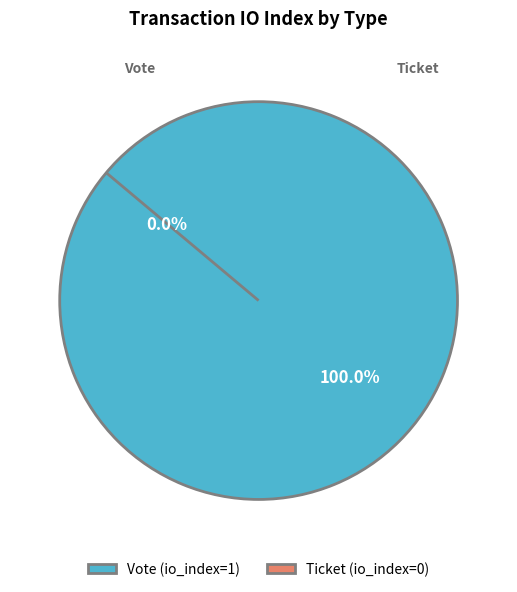

To the nearest percent, what is the difference between the Ticket and Vote slice percentages?

100%